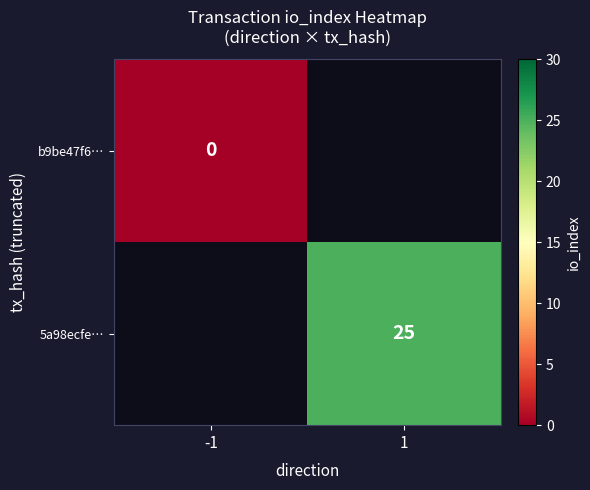

Count the number of categories in the chart.

2